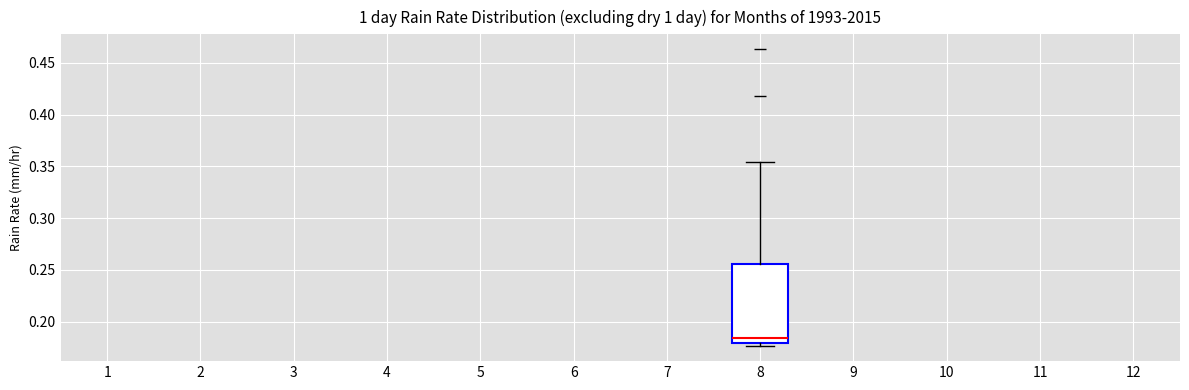

Transcribe this box plot: give where the median line is, the range the box spans, and where the two whiskers end, as read against the y-axis. The values are not printed on the chart, so give them approximately, as read against the axis.

median 0.185, box 0.180 to 0.255, whiskers 0.175 to 0.355